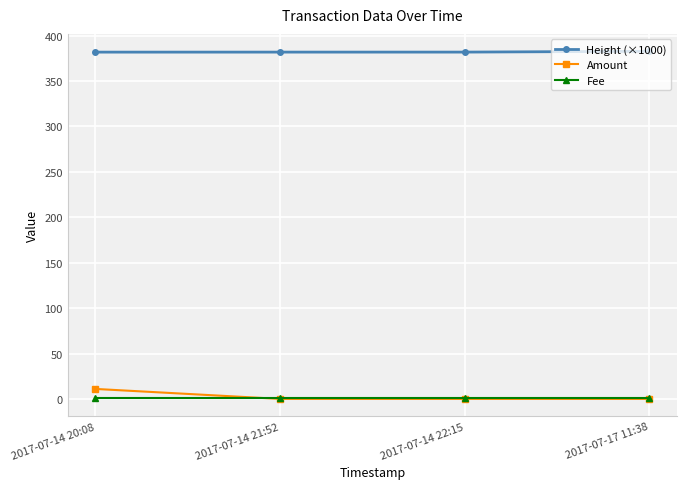

What is the average value of the Amount series?

2.8